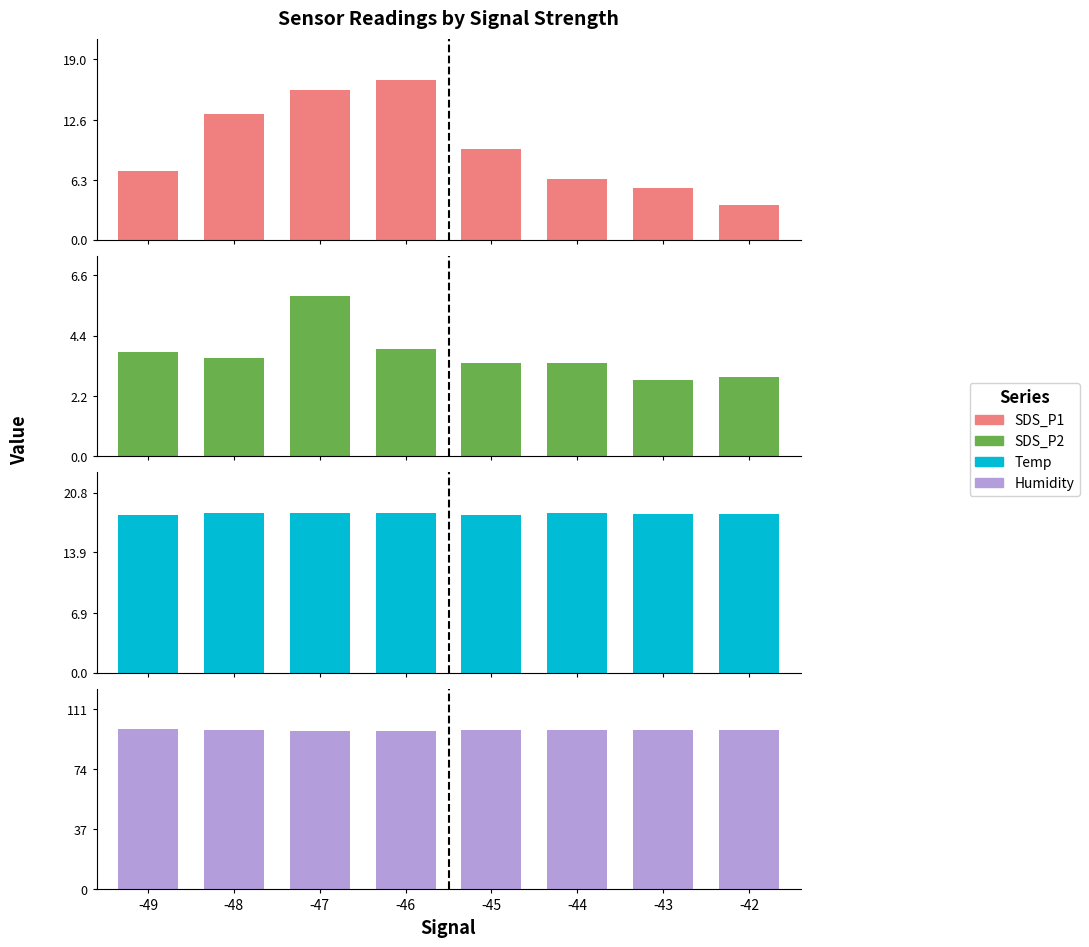

What is the average value of the Temp series?

18.4